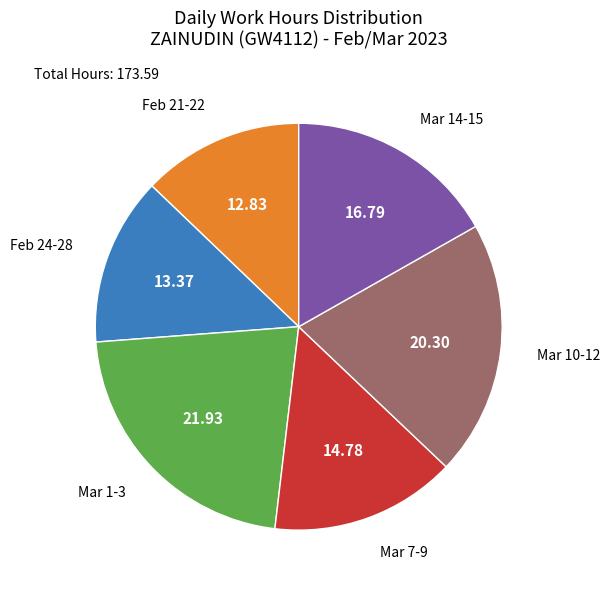

Does any single category account for the majority?

No